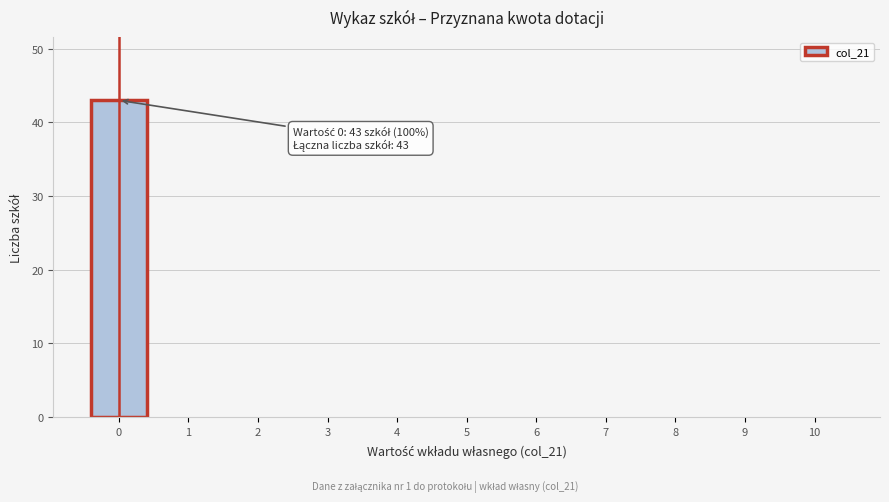

Which range on the x-axis has the tallest bar?

-0.5 to 0.5